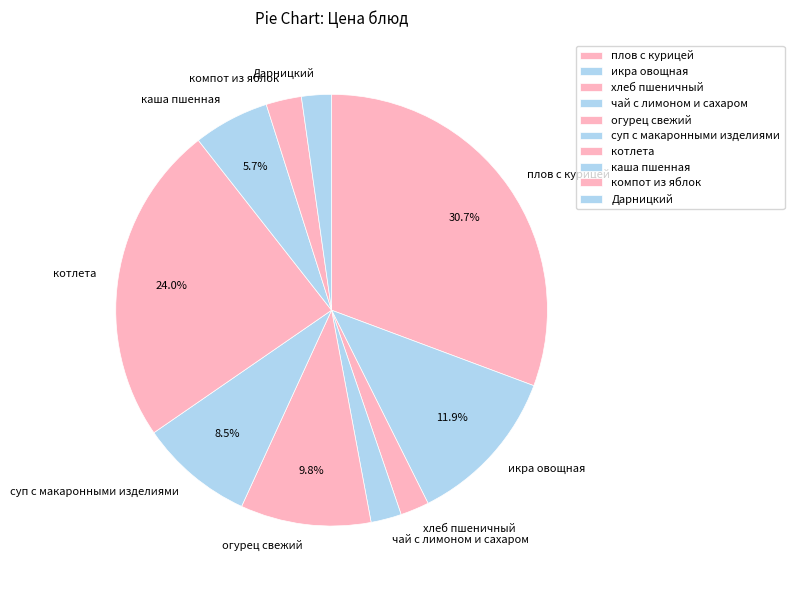

What is the ratio of the value at каша пшенная to the value at икра овощная?

0.5